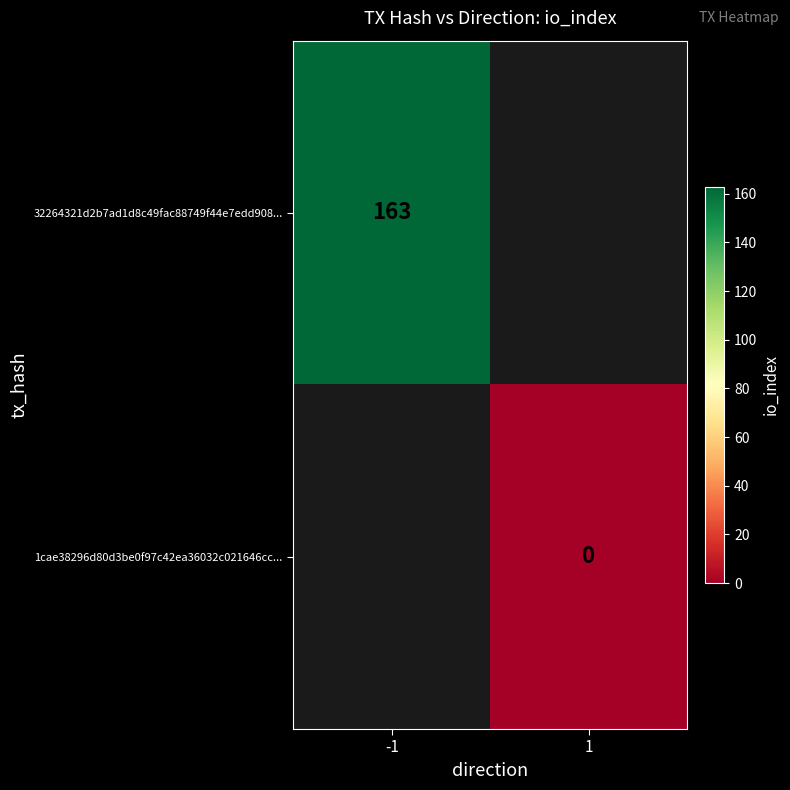

The 32264321d2b7ad1d8c49fac88749f44e7edd908... series shows 270 at -1. True or false?

False